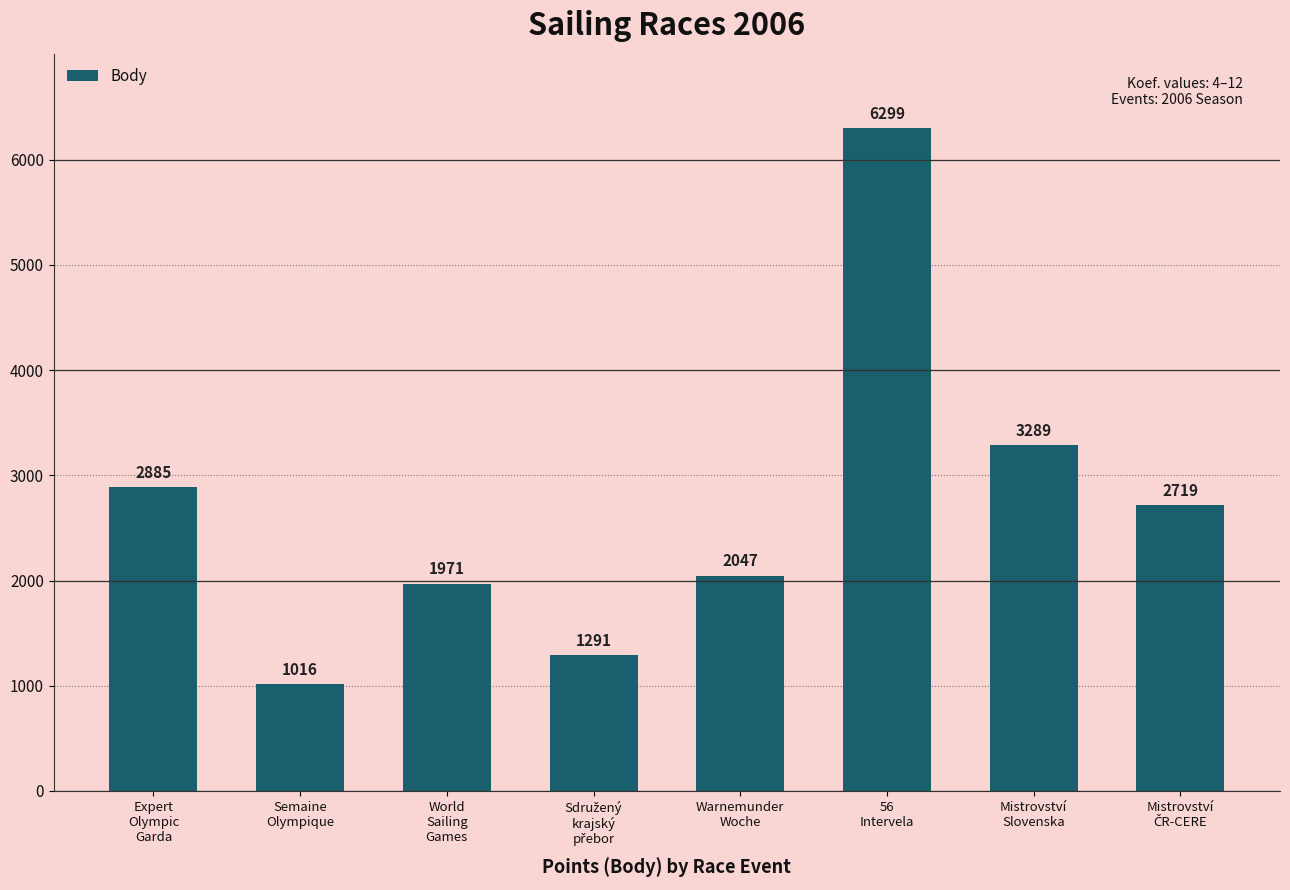

What is the difference between the values at 56
Intervela and Warnemunder
Woche?

4252